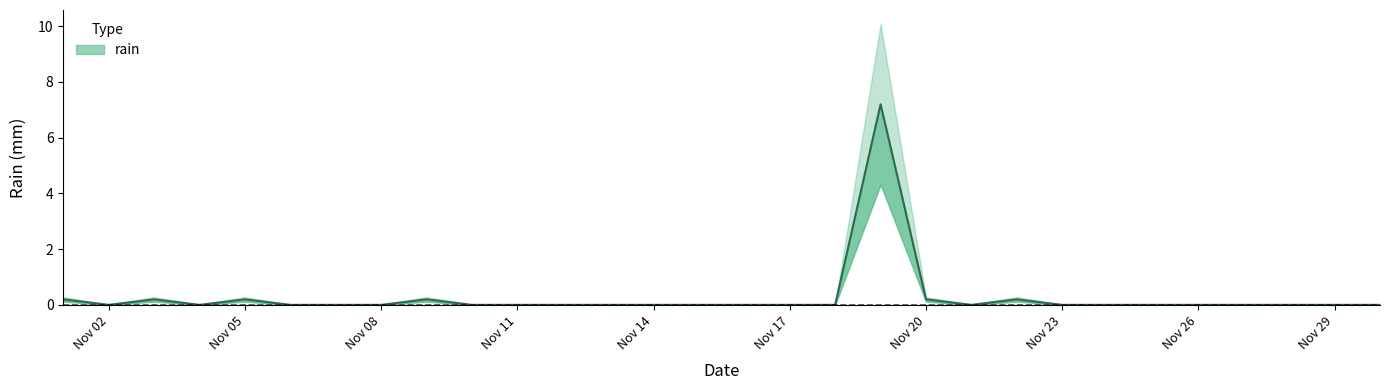

Does the chart have visible grid lines?

No